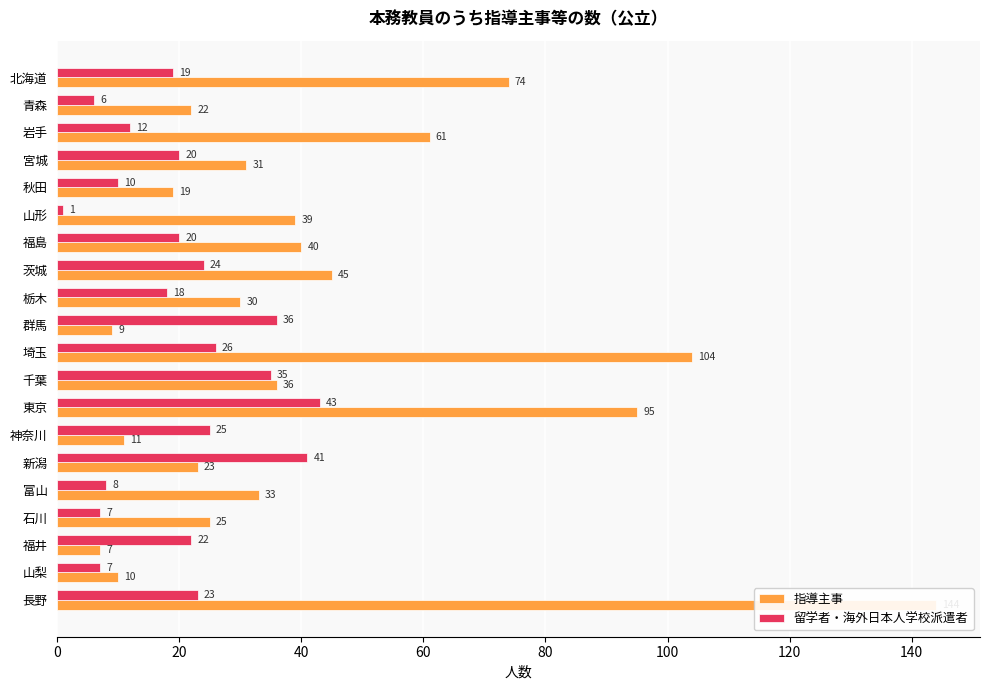

How many values in the 指導主事 series exceed 33?

9